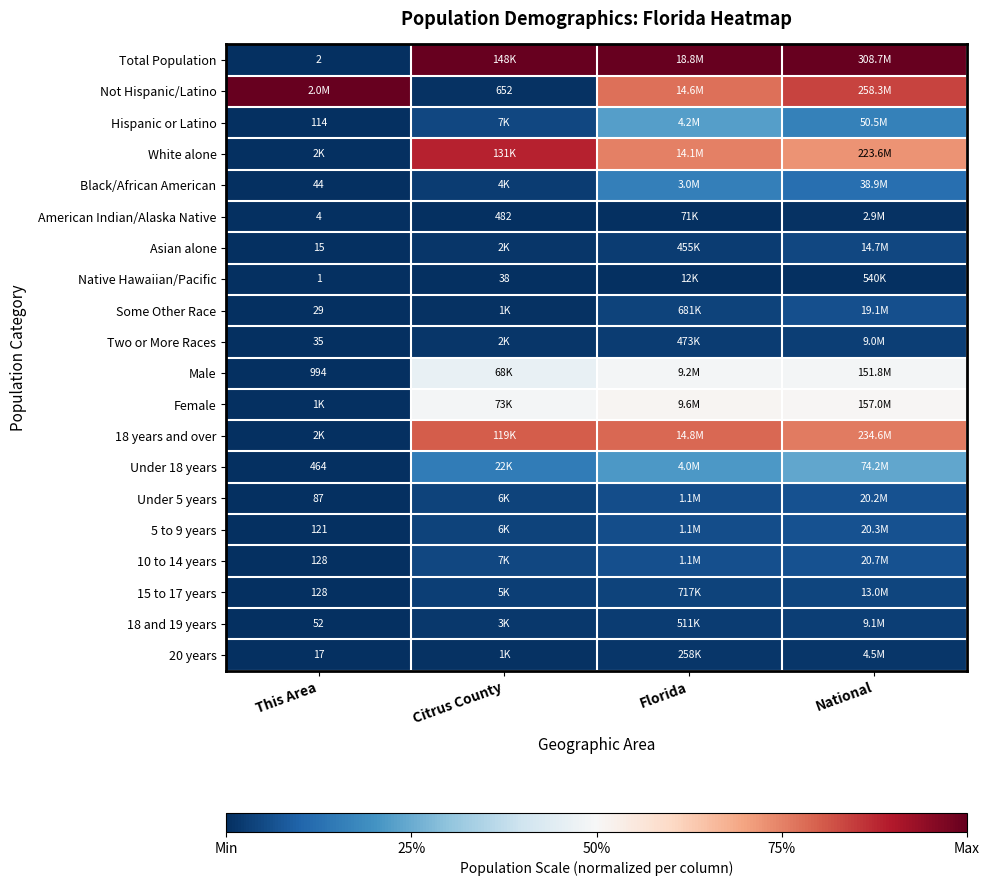

At how many categories does at least one series exceed 0?

4